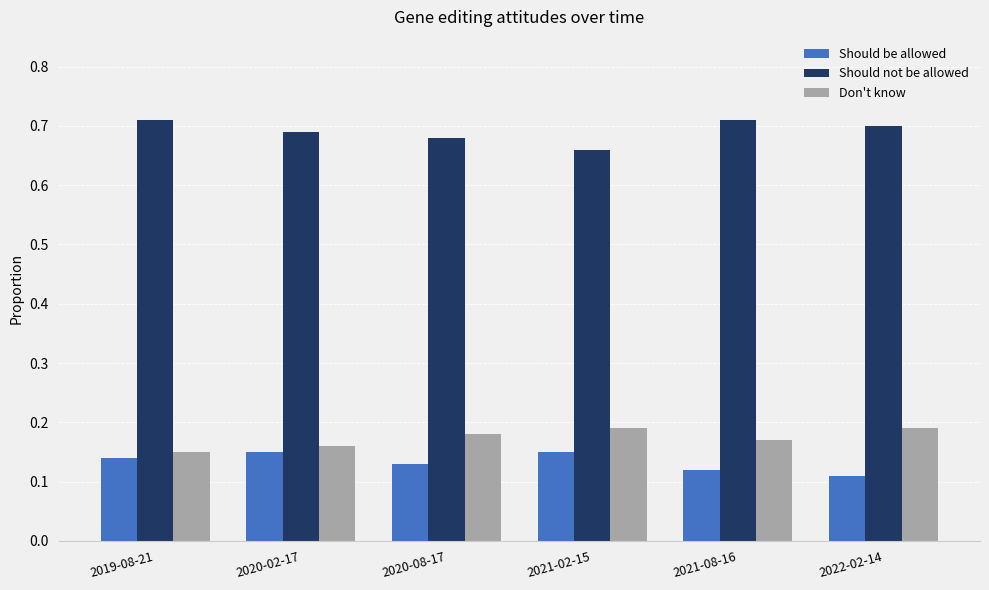

What is the difference between the highest and lowest values at 2021-02-15?

0.5